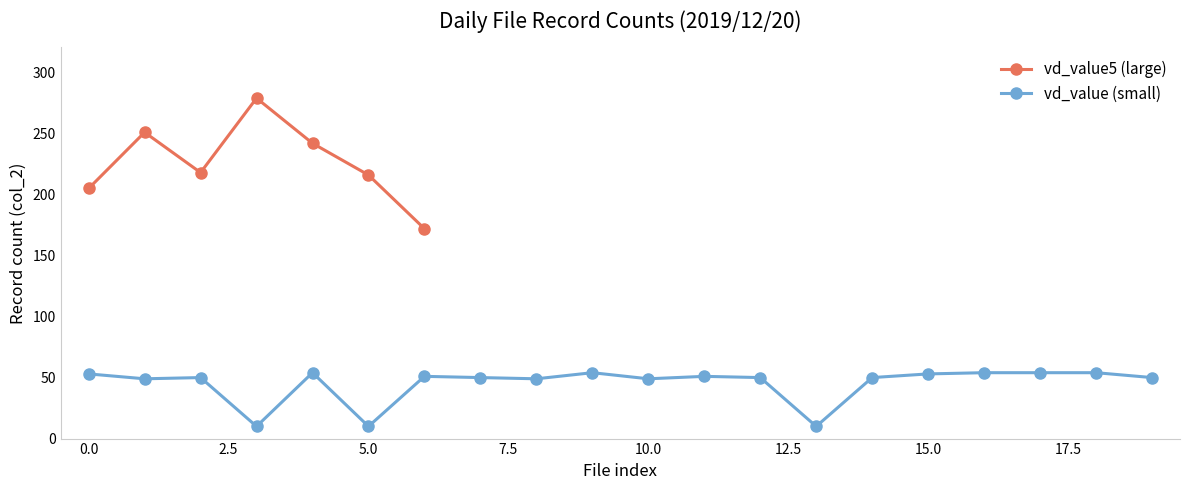

What is the difference between the second highest and minimum values?

79